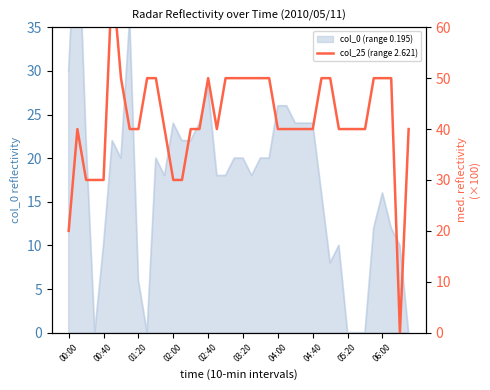

True or false: there are more than 2 points higher than both neighbors.

True